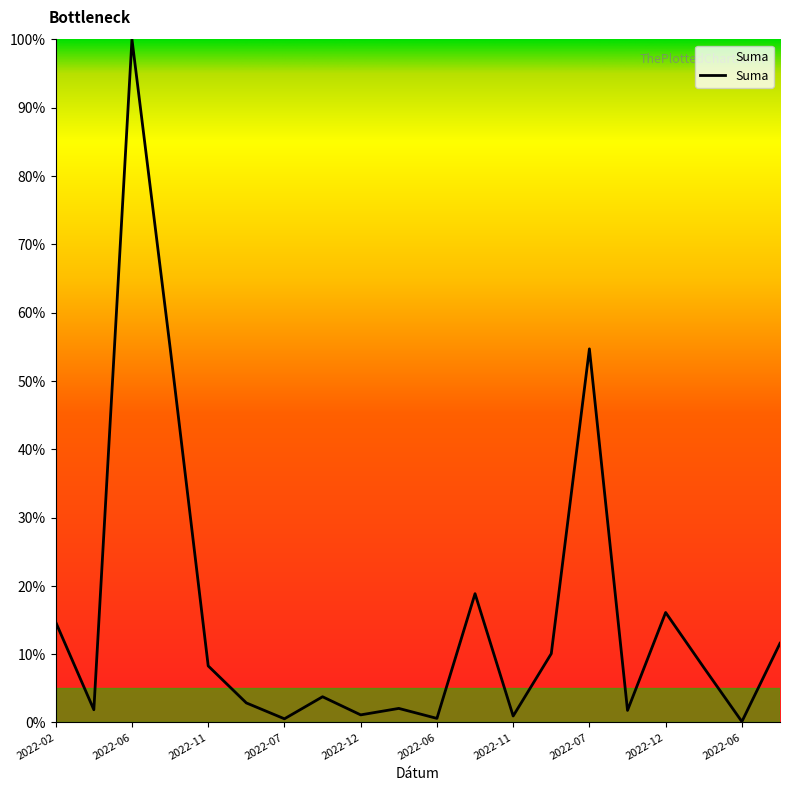

True or false: the data has more than 0 interior local peaks.

True